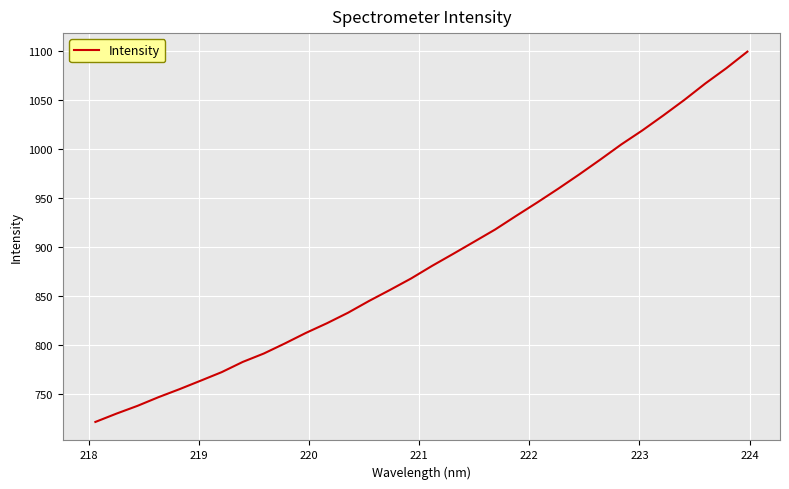

What is the minimum value shown in the chart?

721.2